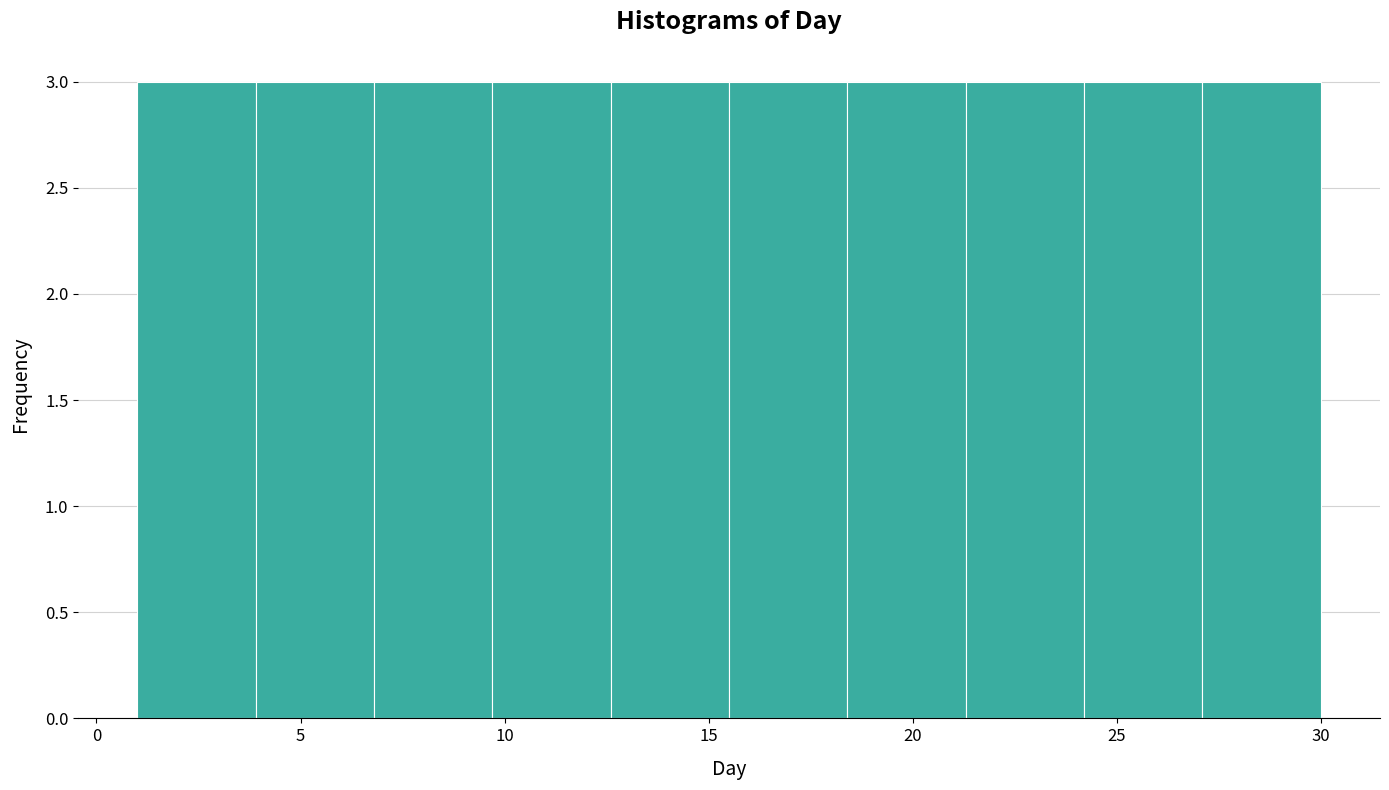

How tall is the bar that spans 1.0 to 3.9 on the x-axis? Neither the bar edges nor the heights are printed on the chart, so give them approximately, as read against the axes.

3